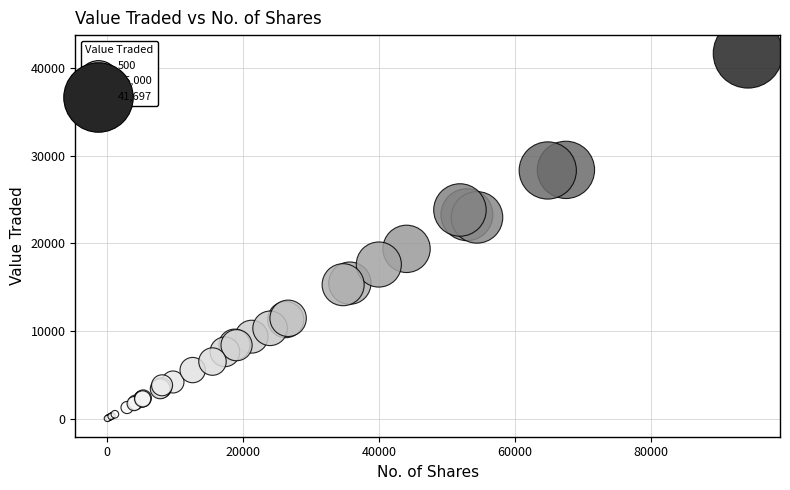

What Y value in the scatter plot is closest to 20859?

19382